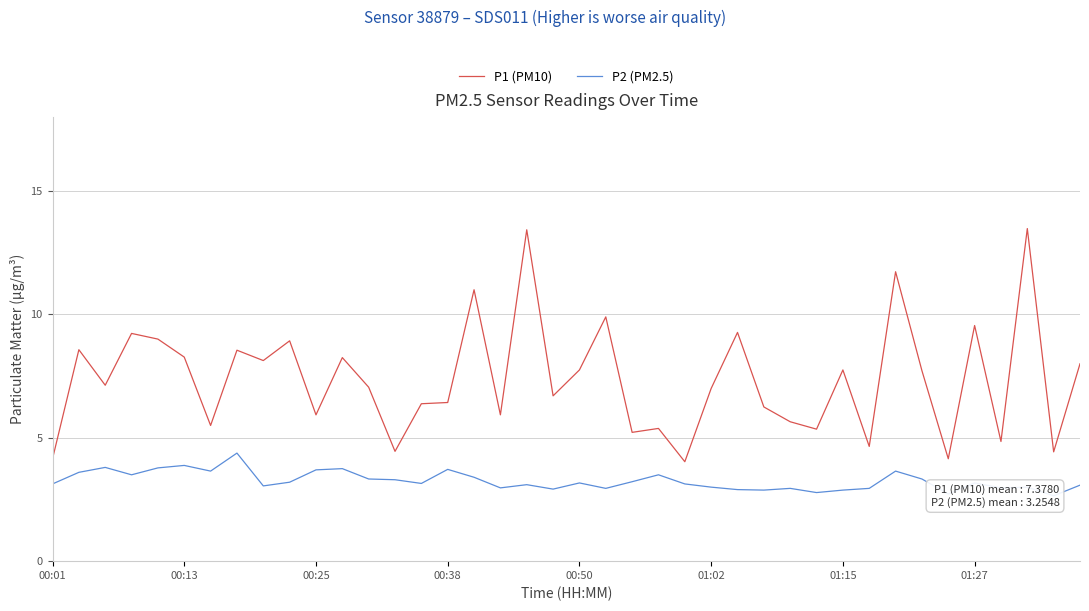

What is the minimum value for P1 (PM10)?

4.0